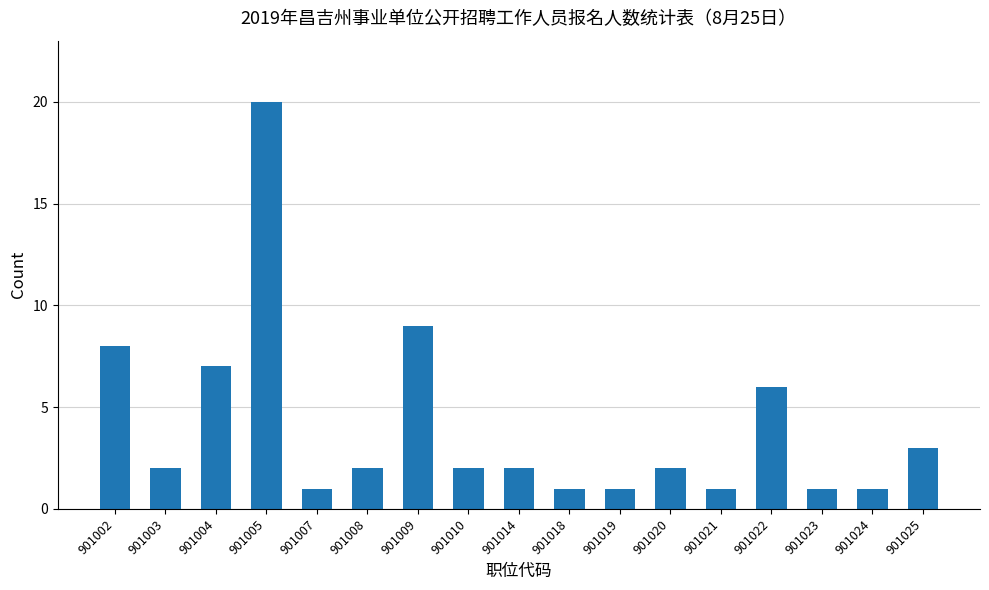

Reading left to right, what are all the values shown in this chart?

901002=8	901003=2	901004=7	901005=20	901007=1	901008=2	901009=9	901010=2	901014=2	901018=1	901019=1	901020=2	901021=1	901022=6	901023=1	901024=1	901025=3